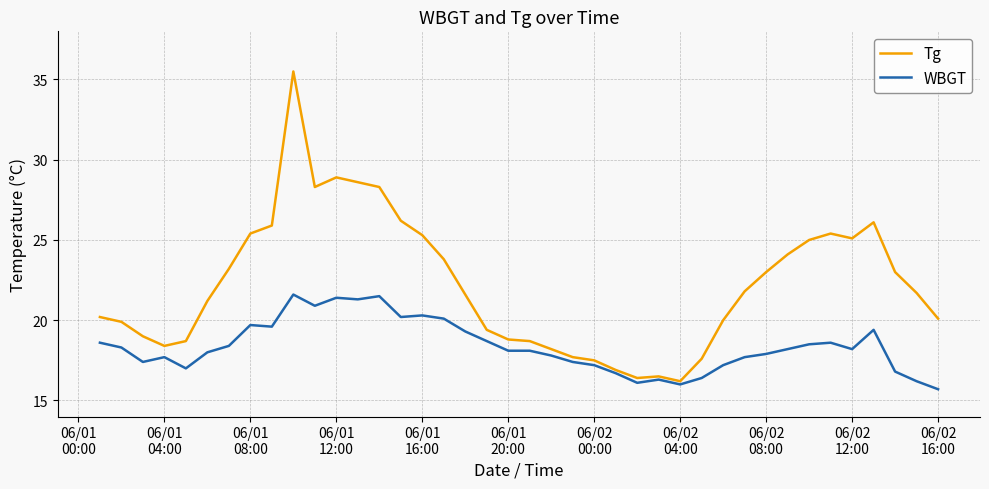

What is the minimum value for Tg?

16.2